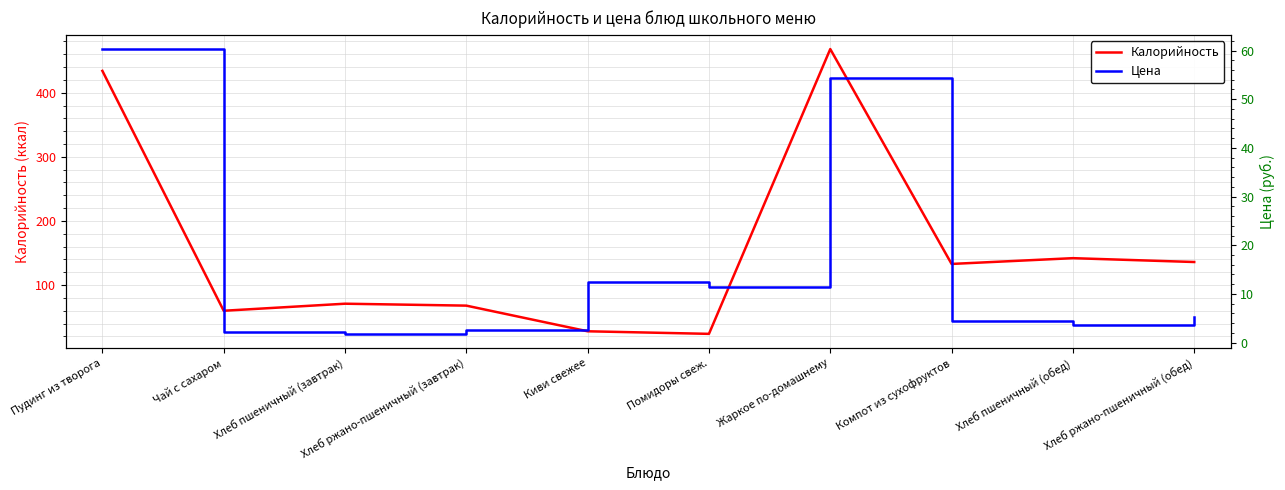

Rank the series at Жаркое по-домашнему from lowest to highest value.

Цена, Калорийность